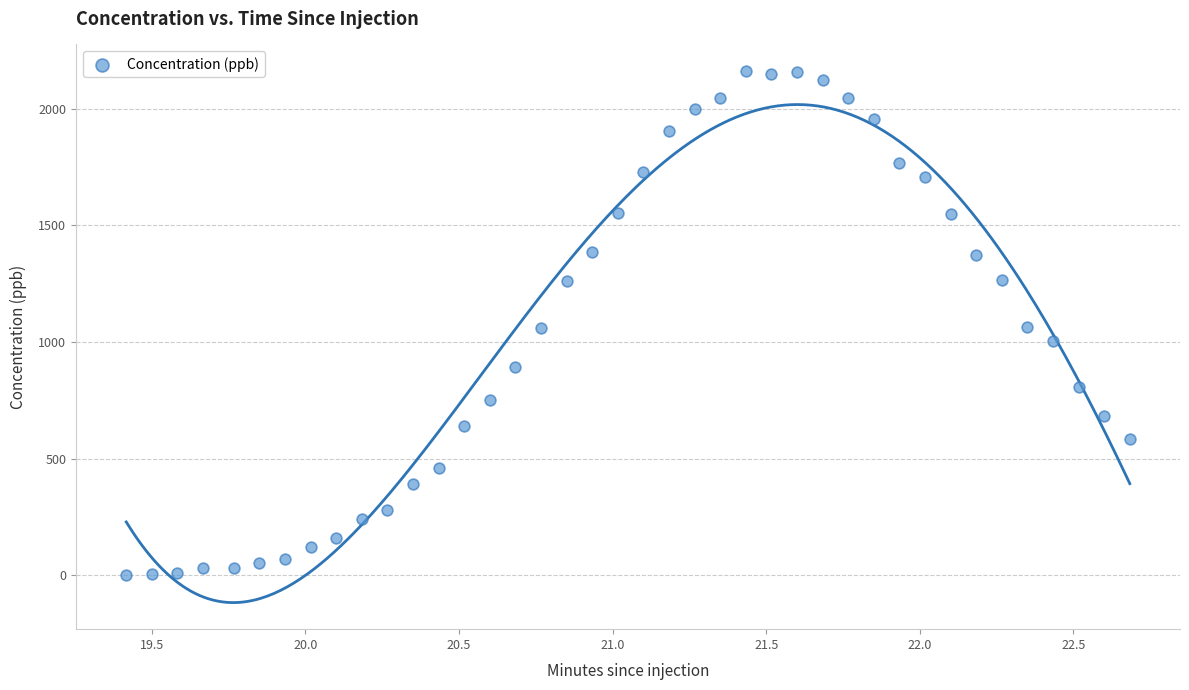

What is the range of X values (max minus min)?

3.3